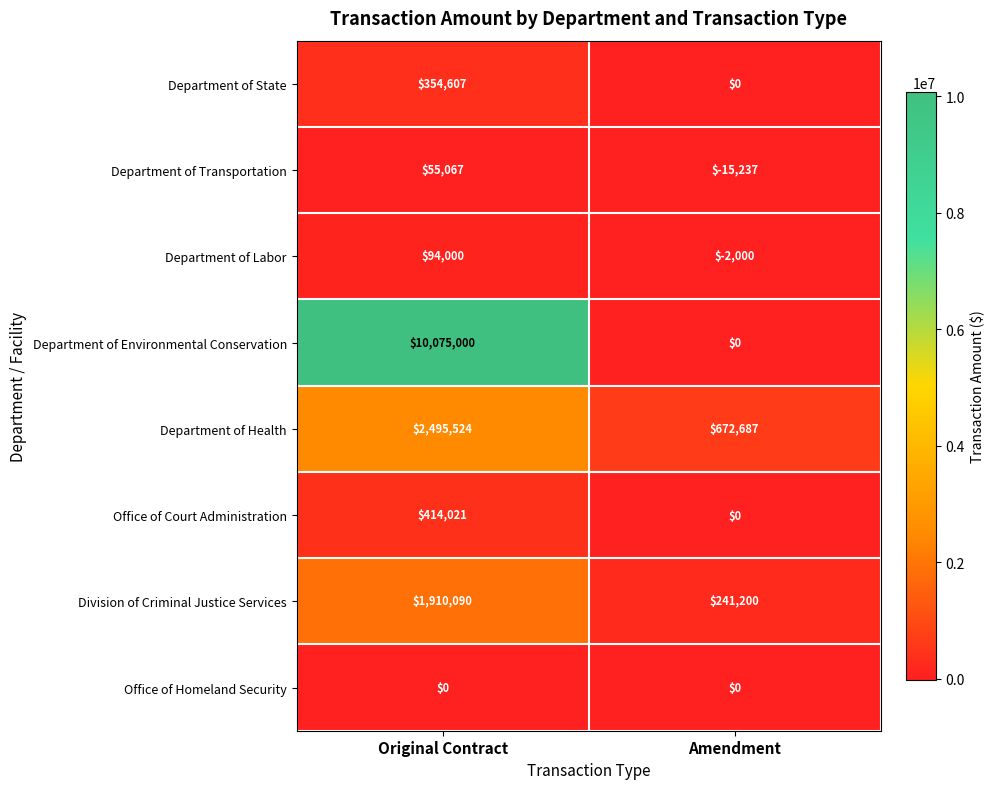

At Original Contract, list the series in order from largest to smallest.

Department of Environmental Conservation, Department of Health, Division of Criminal Justice Services, Office of Court Administration, Department of State, Department of Labor, Department of Transportation, Office of Homeland Security